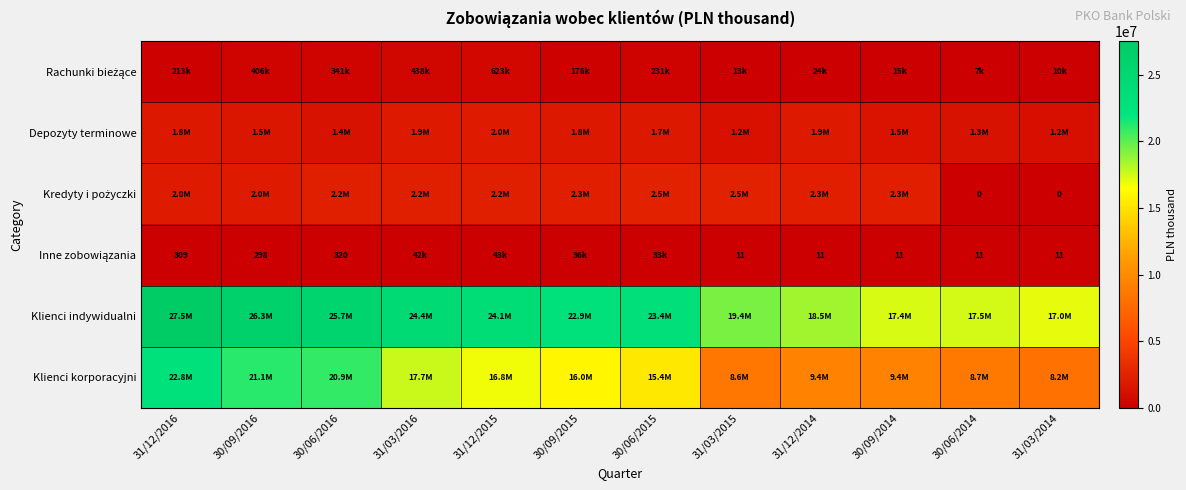

At which category does the chart reach its minimum across all series?

30/06/2014